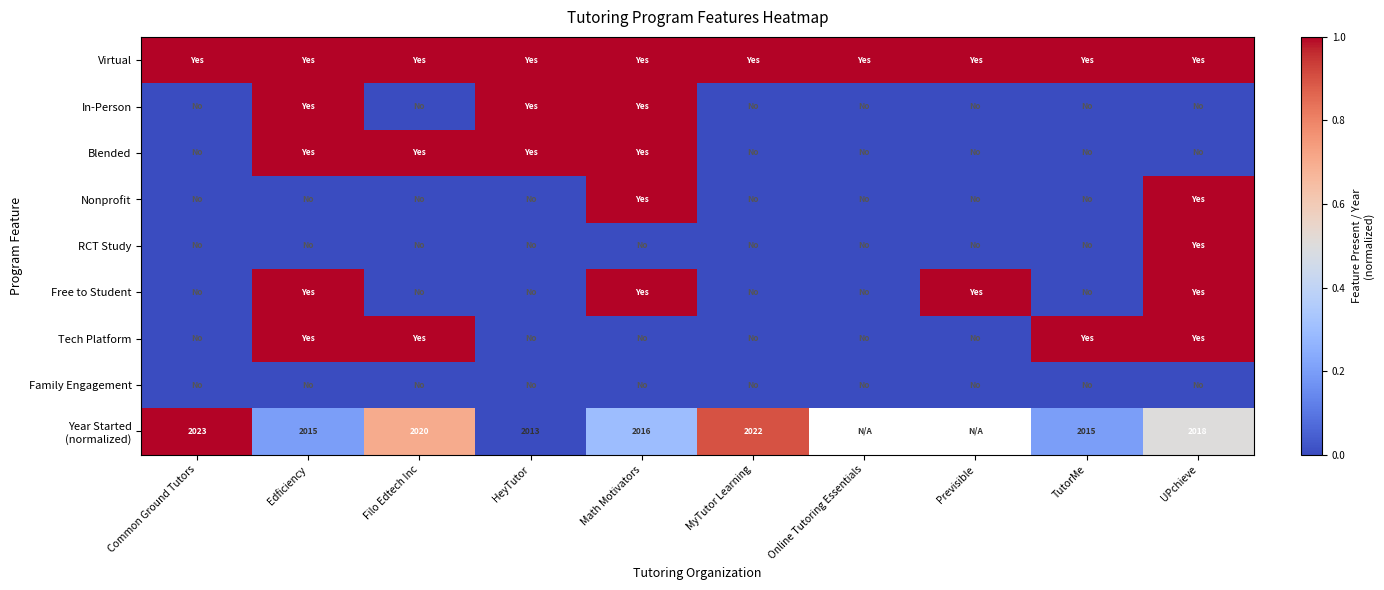

Which series has the largest total across all categories?

Virtual